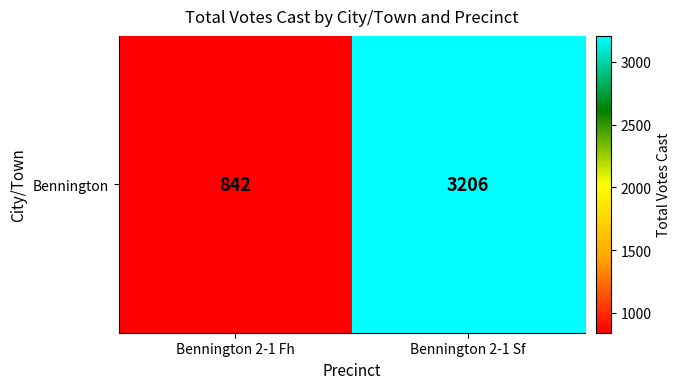

What is the ratio of the value at Bennington 2-1 Sf to the value at Bennington 2-1 Fh?

3.8